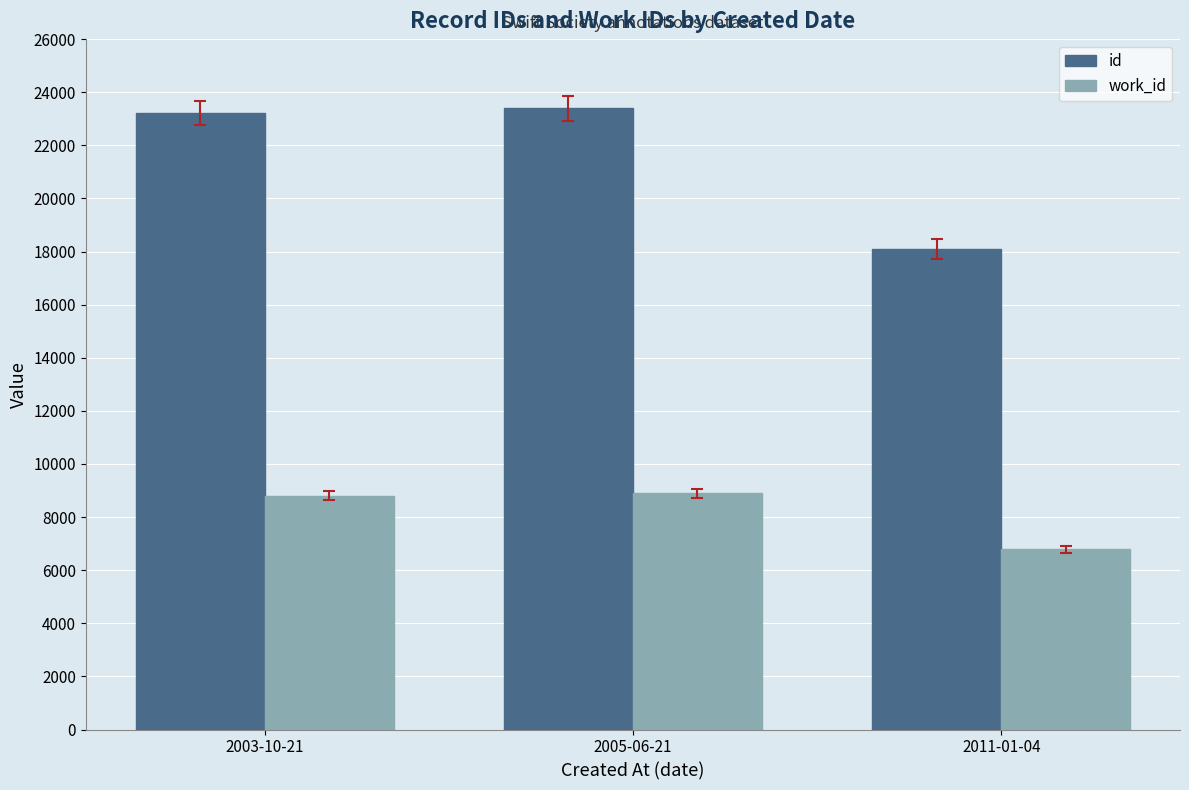

What is the value of the work_id bar at the 1st from the left?

8812